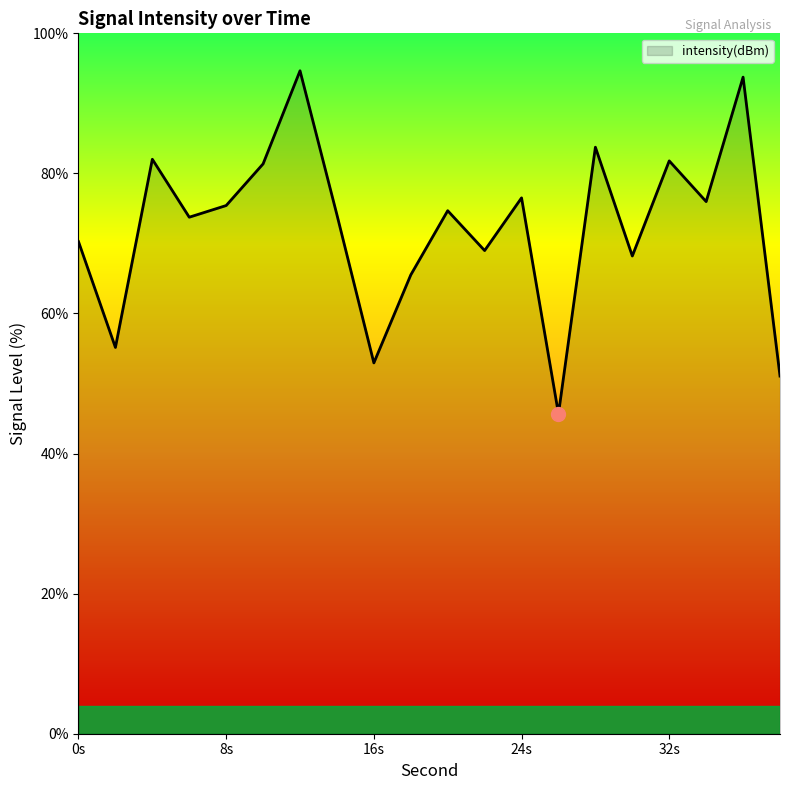

What is the greatest value displayed?

94.7